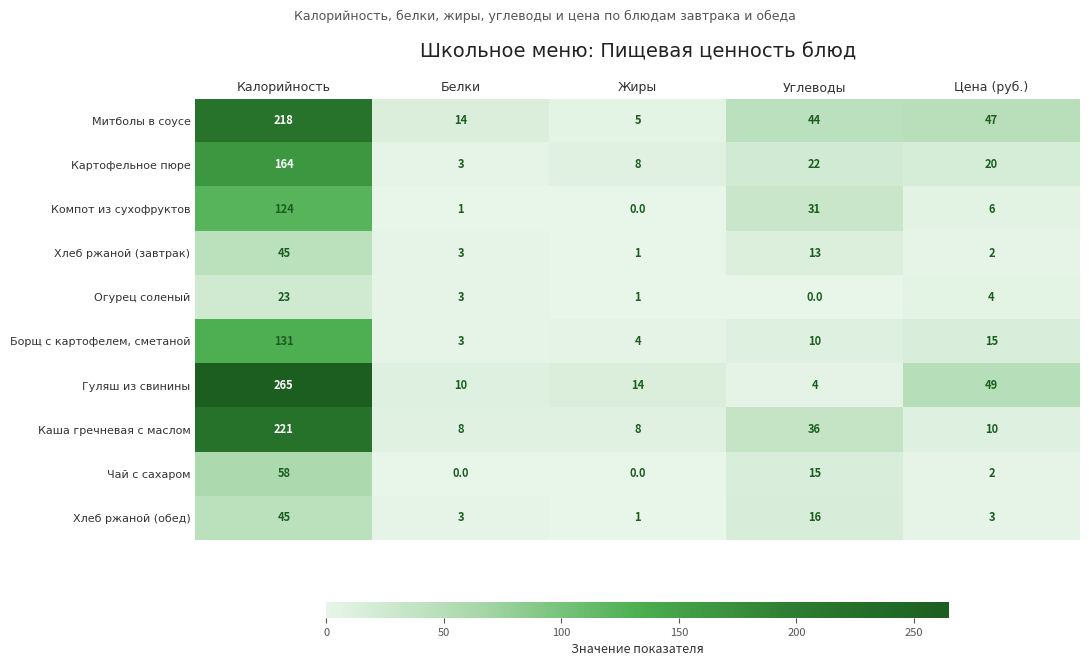

At which label does Митболы в соусе first exceed 44?

Калорийность